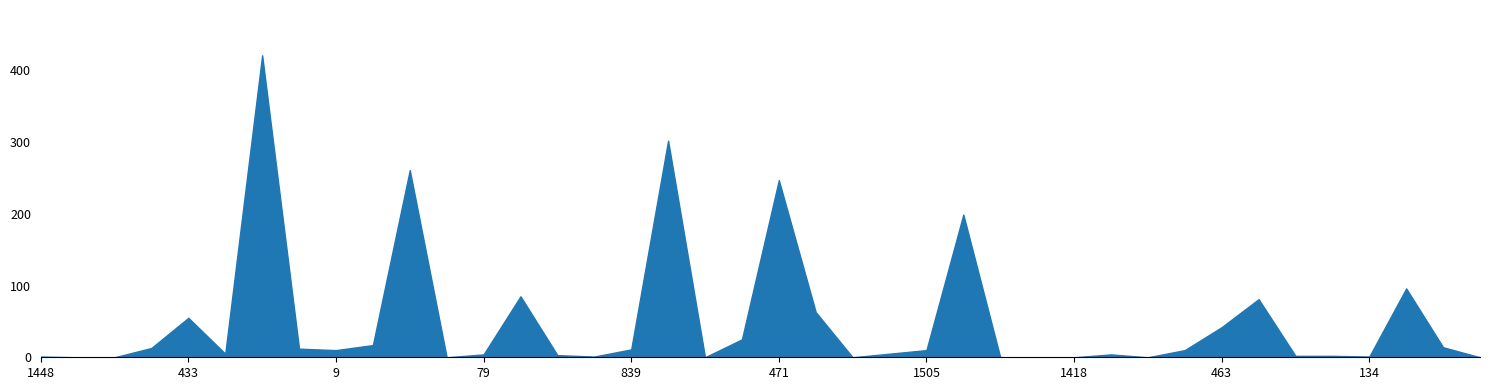

What is the greatest value displayed?

421